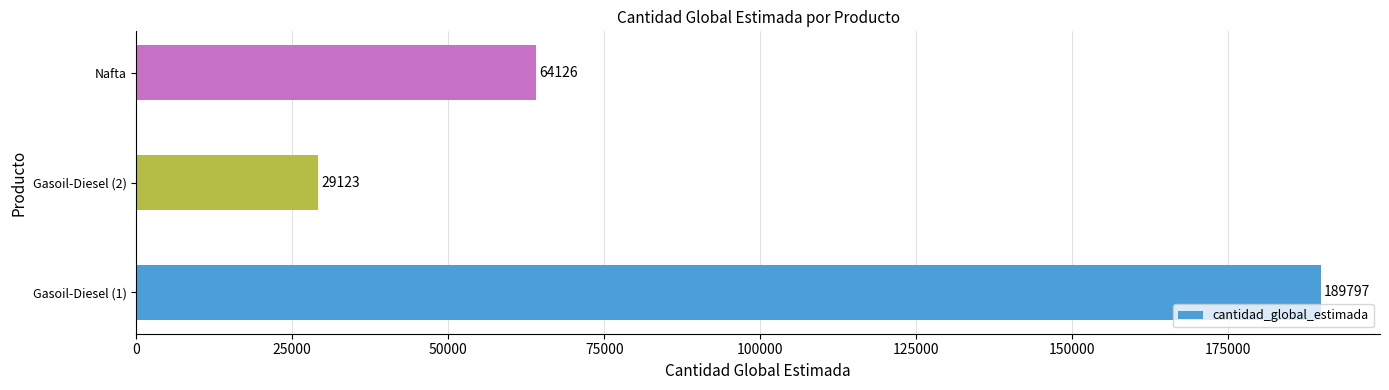

Rank the categories by value from highest to lowest.

Gasoil-Diesel (1), Nafta, Gasoil-Diesel (2)